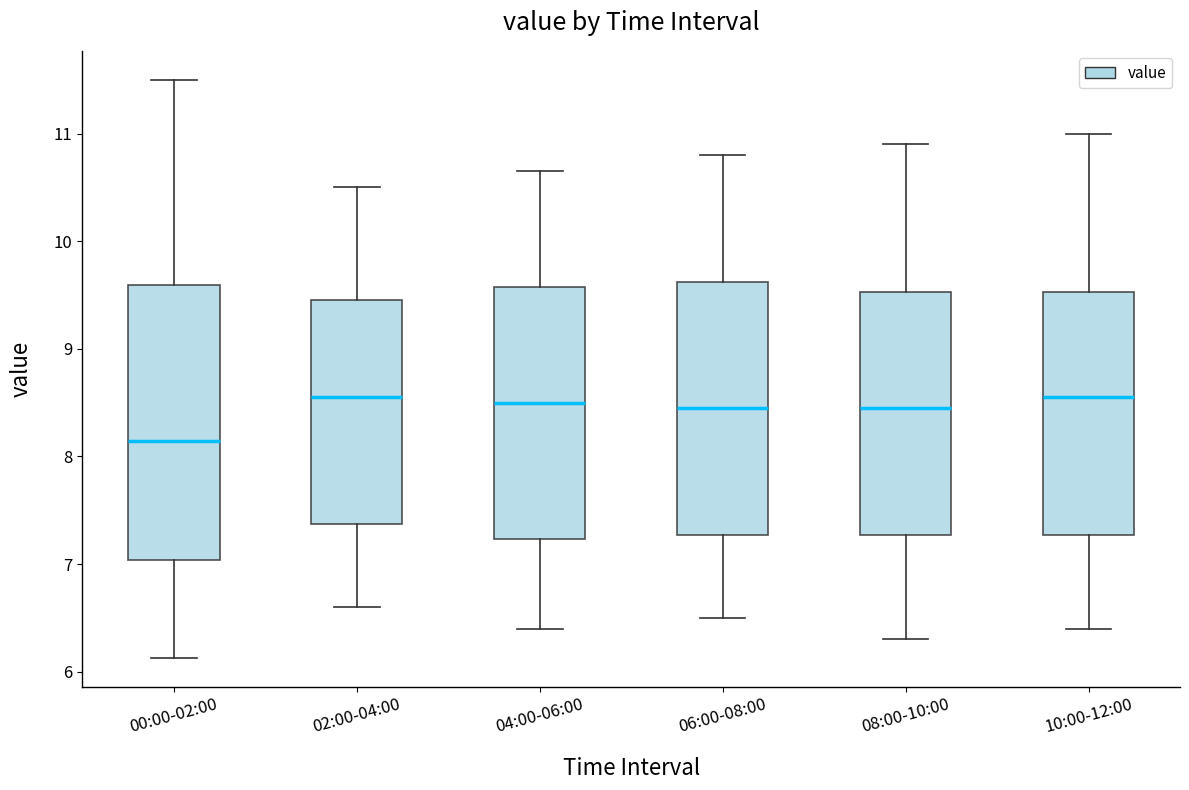

Reading left to right, read every box against the y-axis: the position of its median line, the range the box covers, and the ends of its whiskers. The values are not printed on the chart, so give them approximately, as read against the axis.

00:00-02:00: median 8.1, box 7.0 to 9.6, whiskers 6.1 to 11.5
02:00-04:00: median 8.6, box 7.4 to 9.5, whiskers 6.6 to 10.5
04:00-06:00: median 8.5, box 7.2 to 9.6, whiskers 6.4 to 10.7
06:00-08:00: median 8.5, box 7.3 to 9.6, whiskers 6.5 to 10.8
08:00-10:00: median 8.5, box 7.3 to 9.5, whiskers 6.3 to 10.9
10:00-12:00: median 8.6, box 7.3 to 9.5, whiskers 6.4 to 11.0